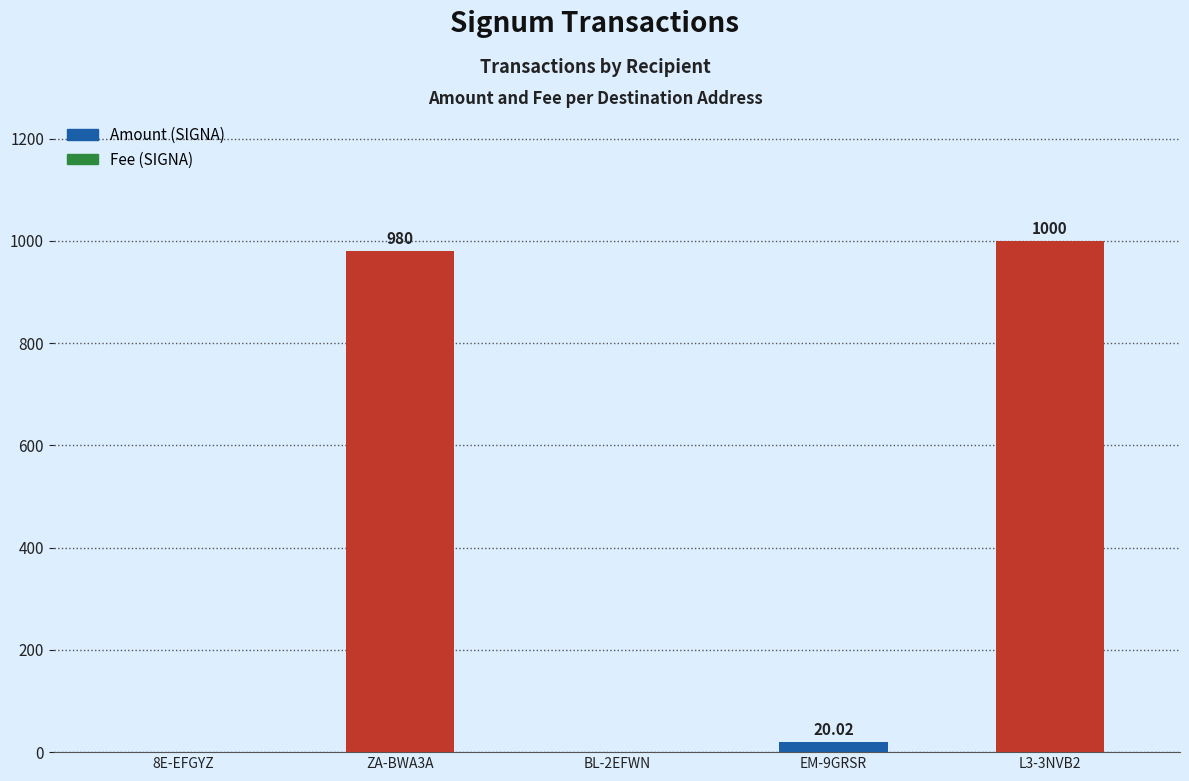

What is the average value?

400.1